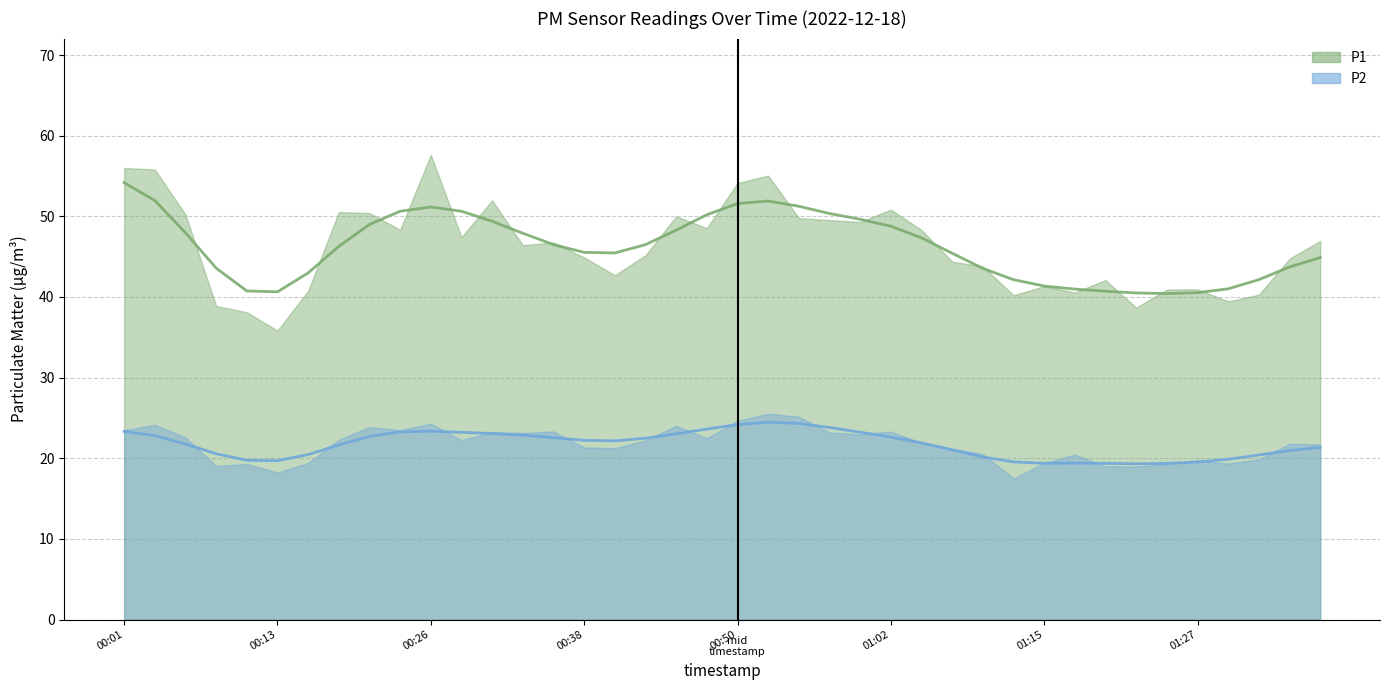

Which series has the largest total across all categories?

P1